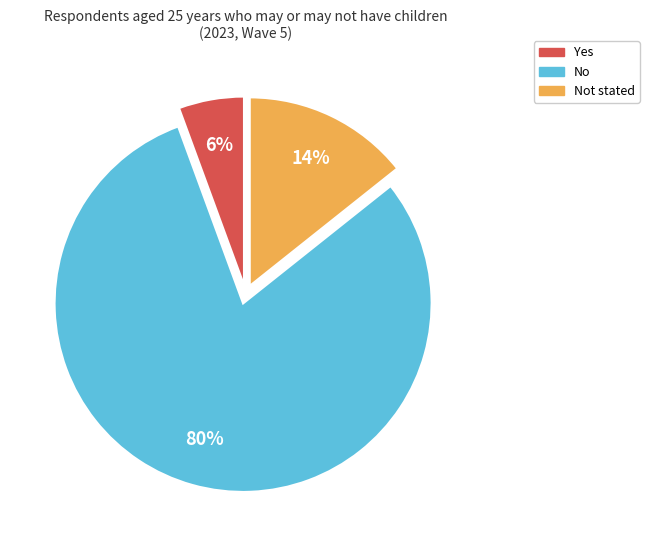

Does No represent more than half of the total?

Yes